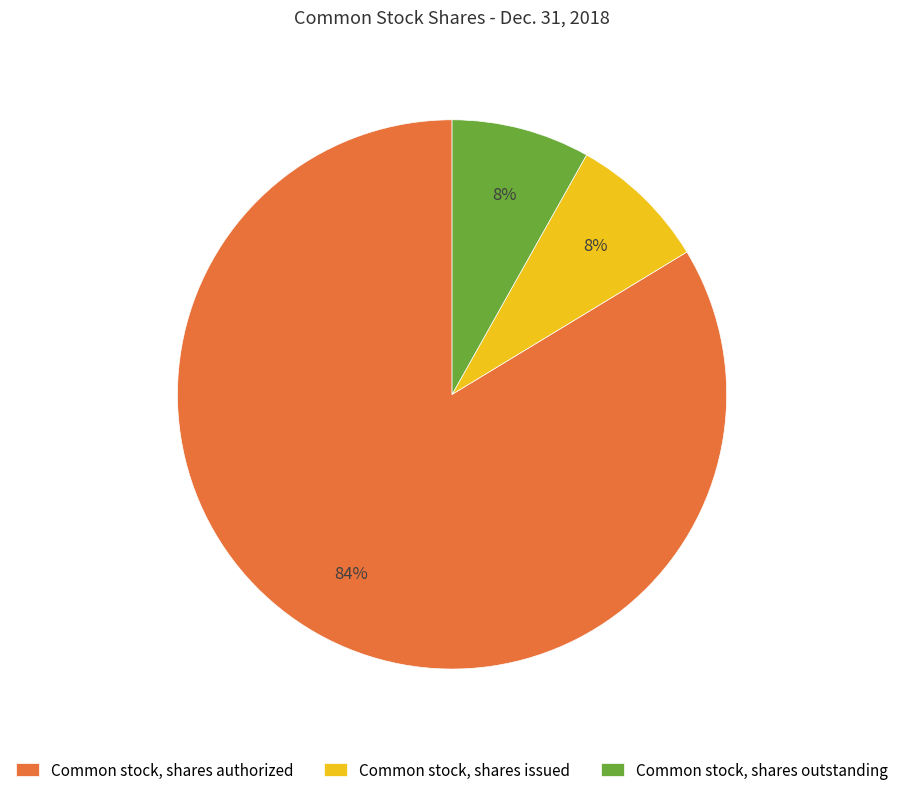

Is there a majority slice in this chart?

Yes